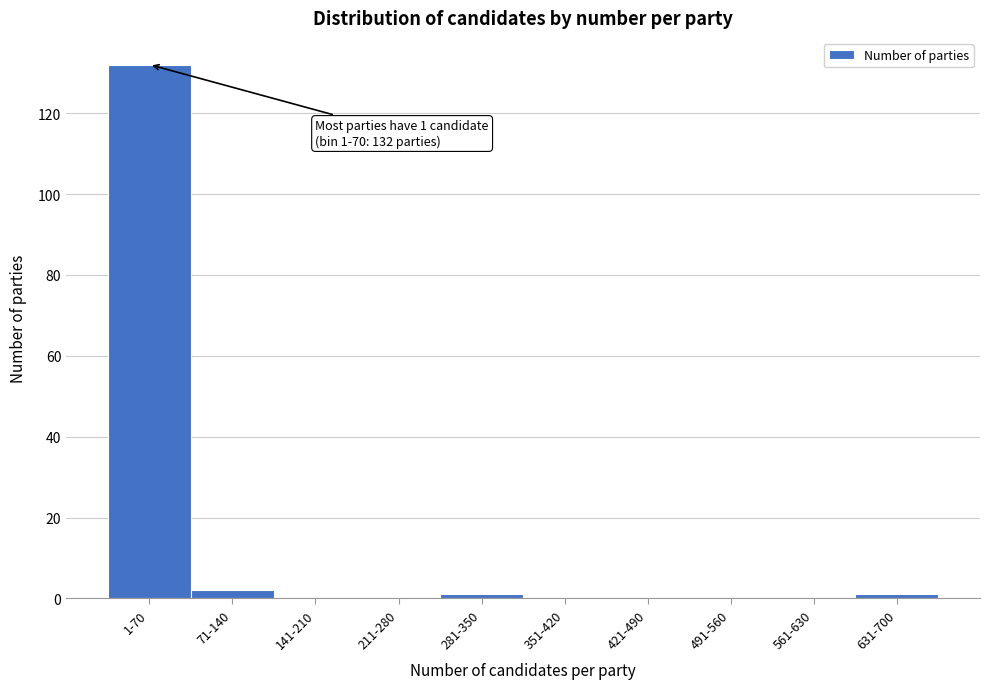

Reading left to right, what are all the values shown in this chart?

1-70=132	71-140=2	141-210=0	211-280=0	281-350=1	351-420=0	421-490=0	491-560=0	561-630=0	631-700=1